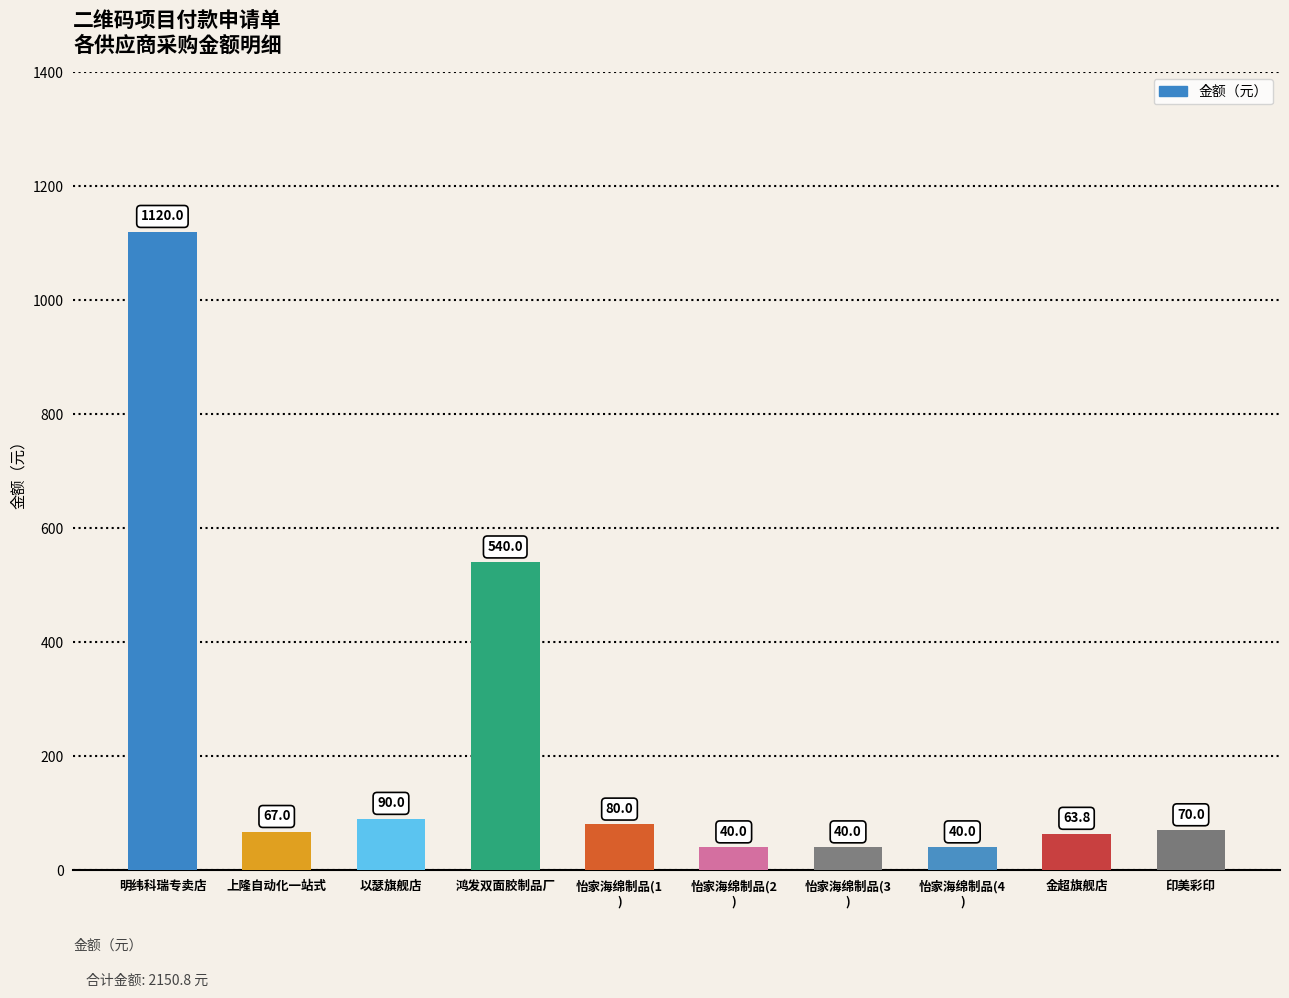

What is the sum of the values at 怡家海绵制品(4
) and 上隆自动化一站式?

107.0